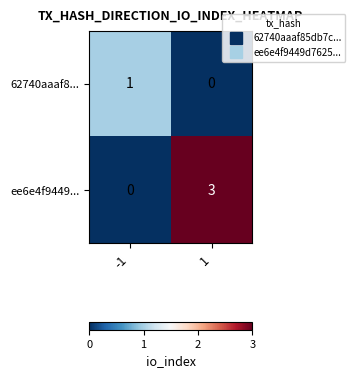

What is the sum of all ee6e4f9449... values?

3